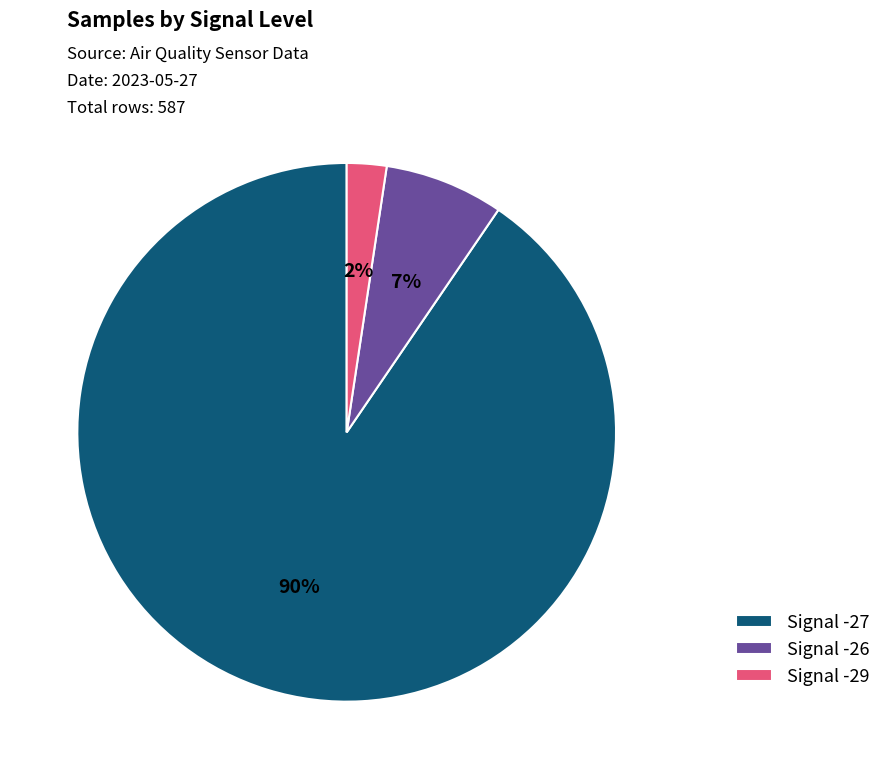

To the nearest percent, what is the average slice percentage?

33%